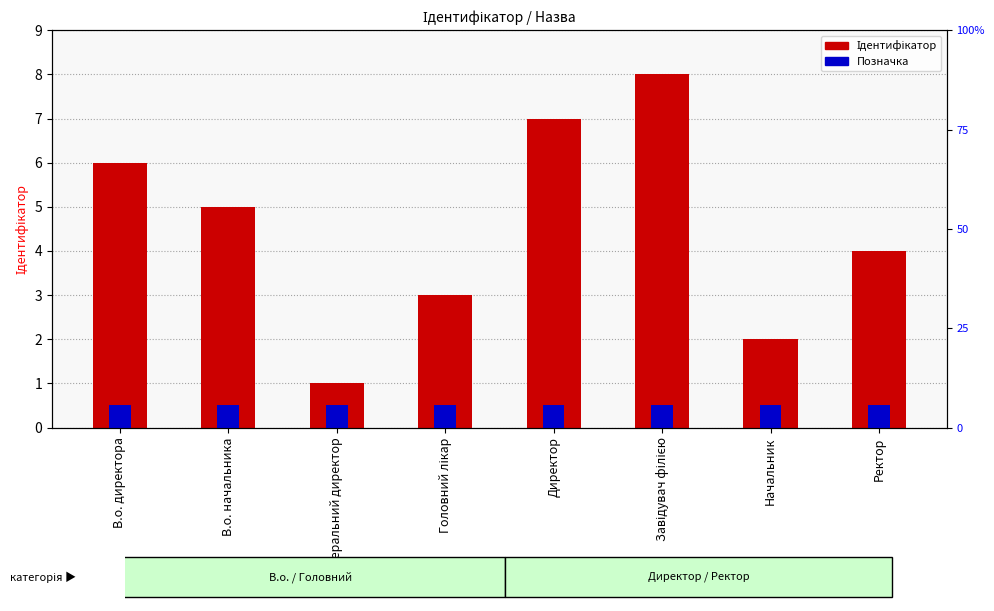

Which series has the largest range (max minus min)?

Ідентифікатор